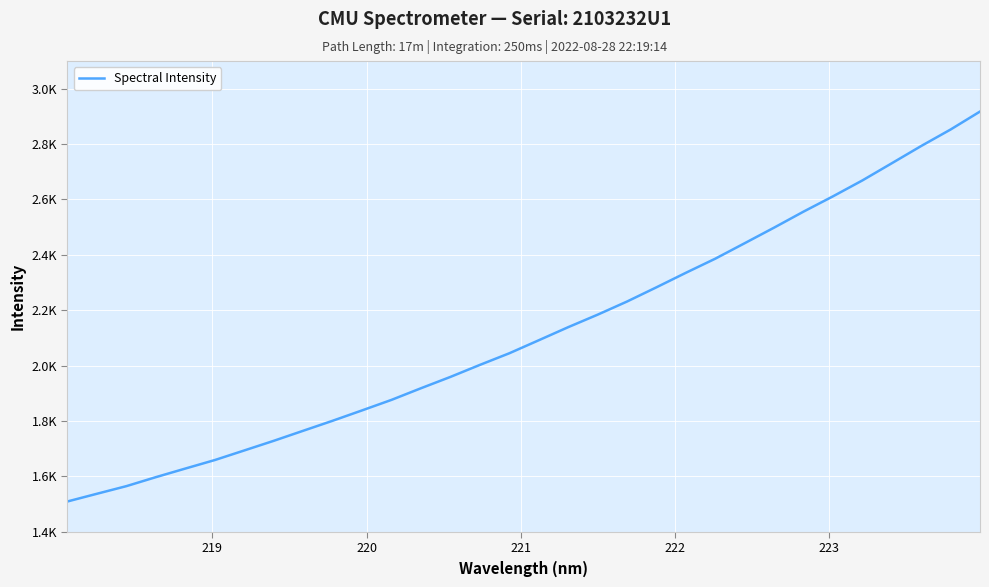

True or false: the data has more than 1 interior local peaks.

False